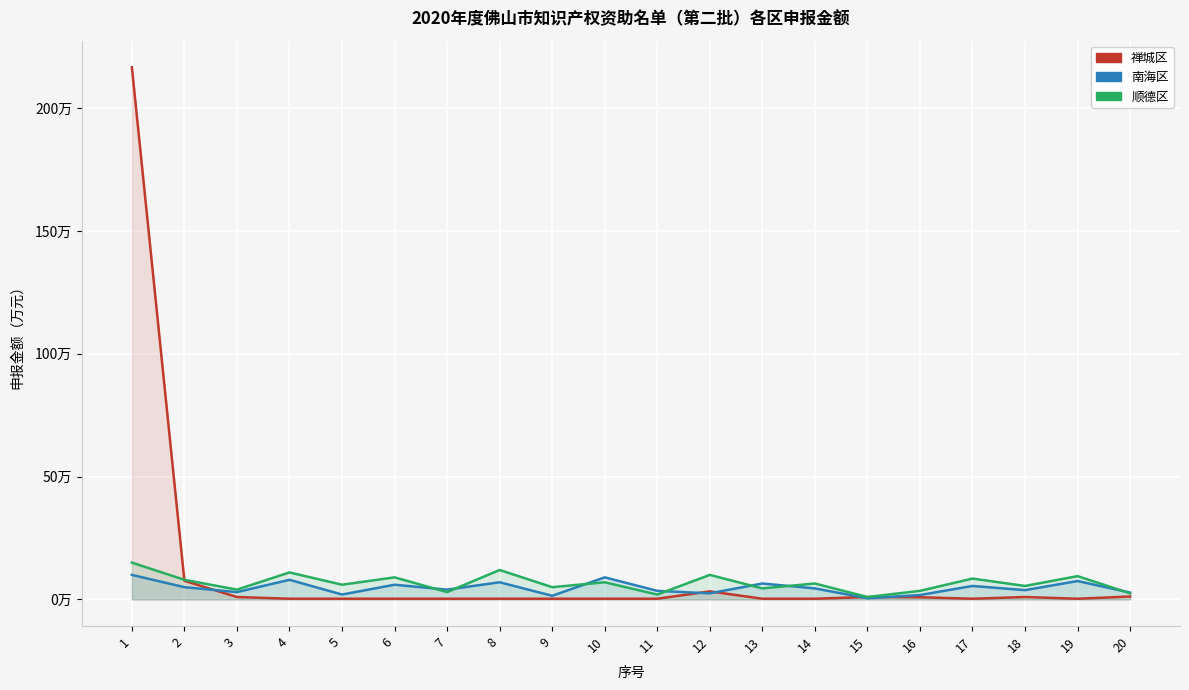

True or false: 南海区 has a value of 5.5 at 7.

False